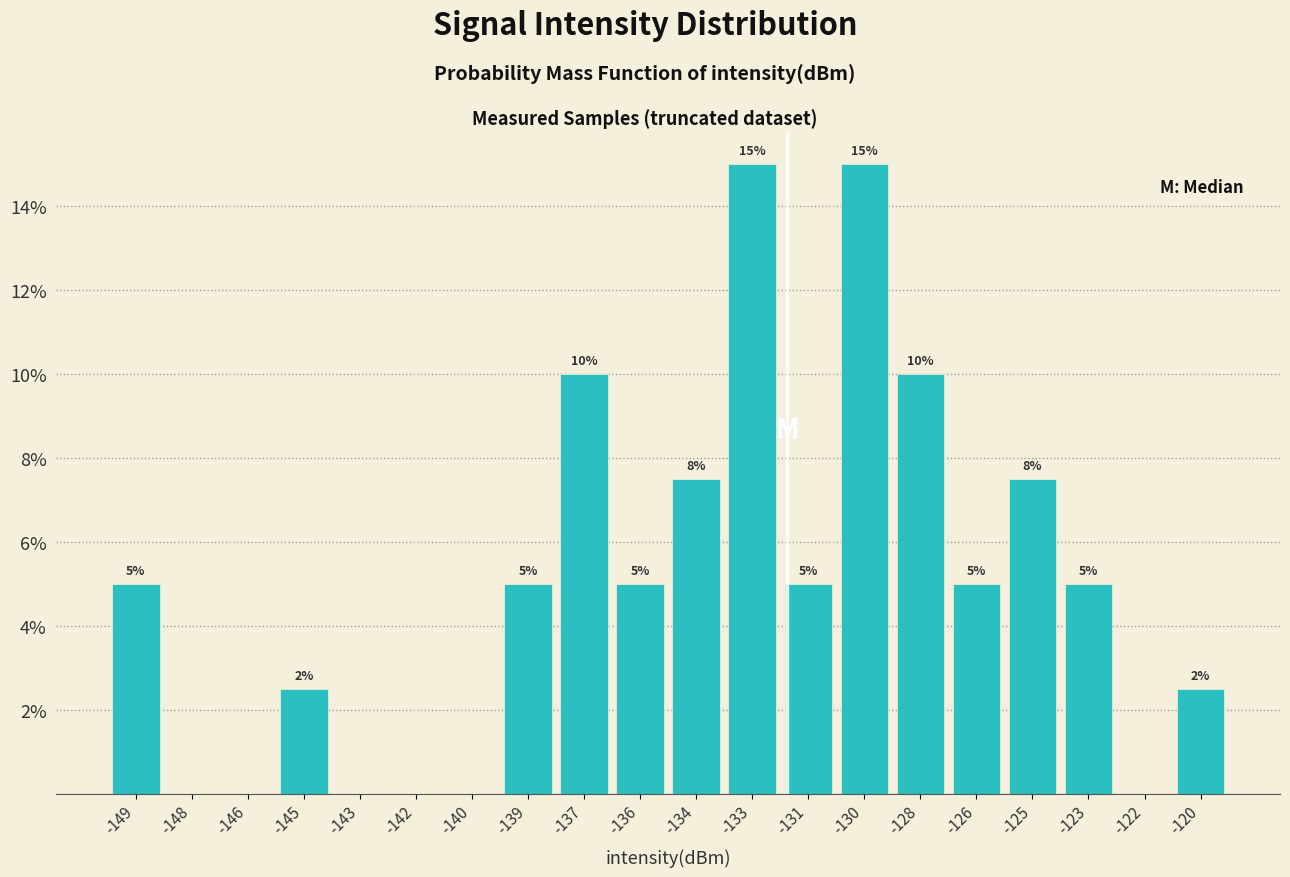

What is the greatest value displayed?

15.0